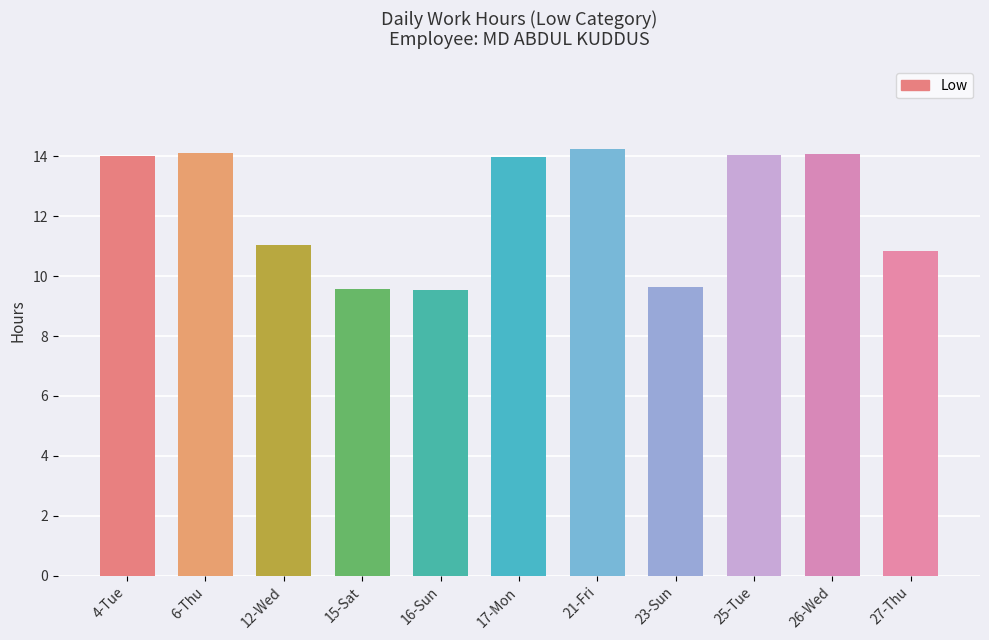

Between 15-Sat and 4-Tue, which is larger?

4-Tue